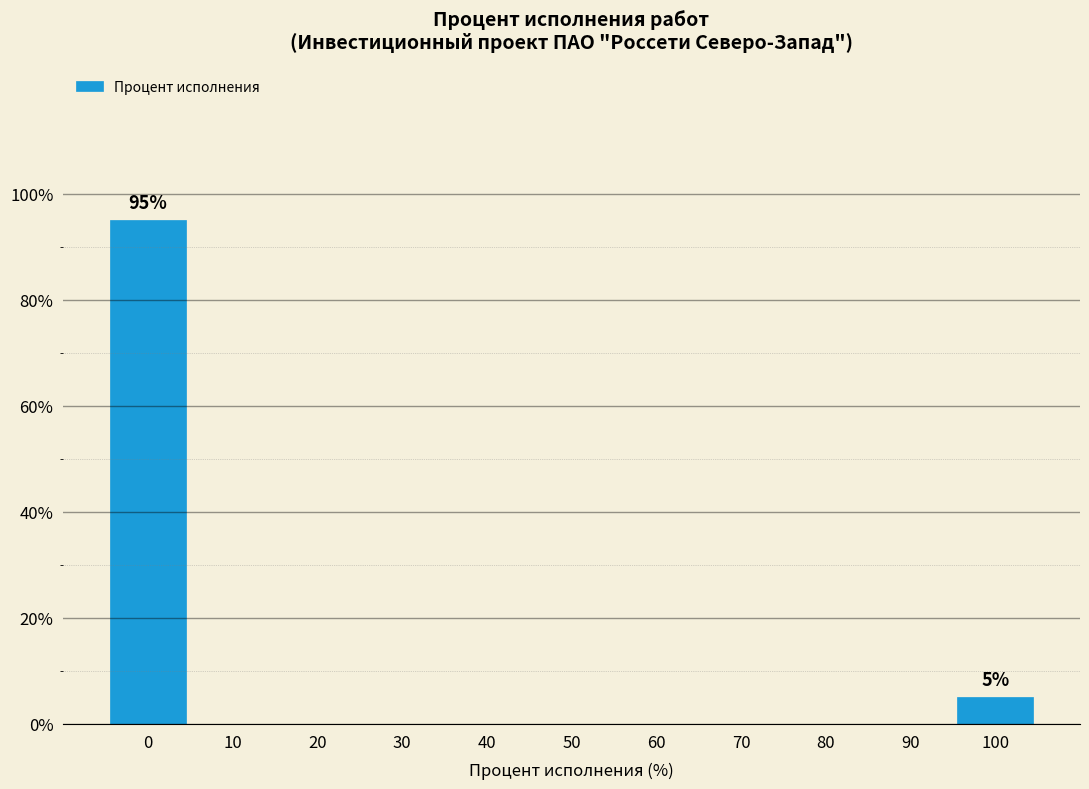

Reading right to left, extract all data points from this chart.

100=5	90=0	80=0	70=0	60=0	50=0	40=0	30=0	20=0	10=0	0=95